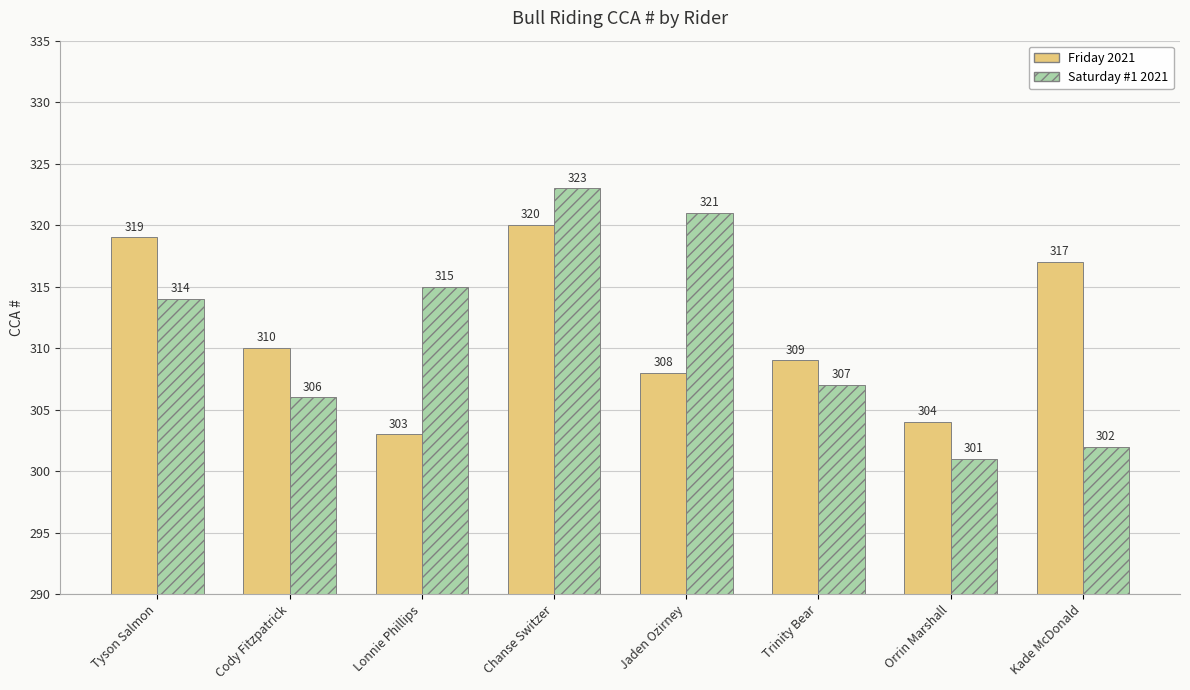

What value does the Friday 2021 series have at Jaden Ozirney, to the nearest 10?

310